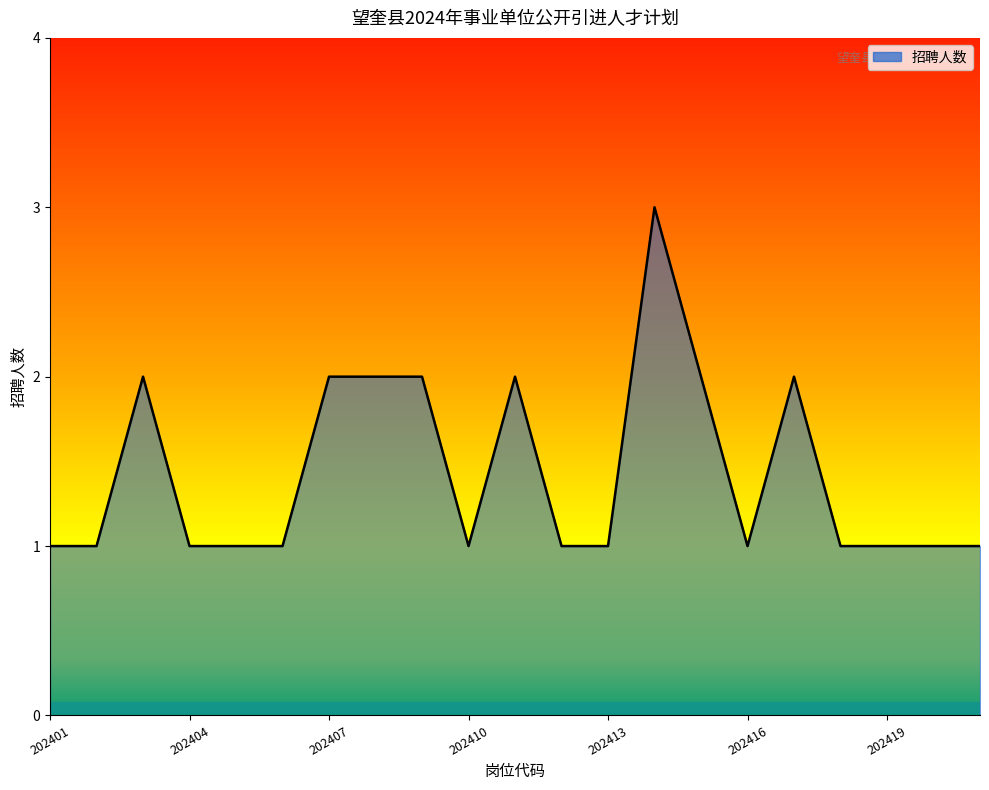

Which has a higher value, 202403 or 202409?

202403